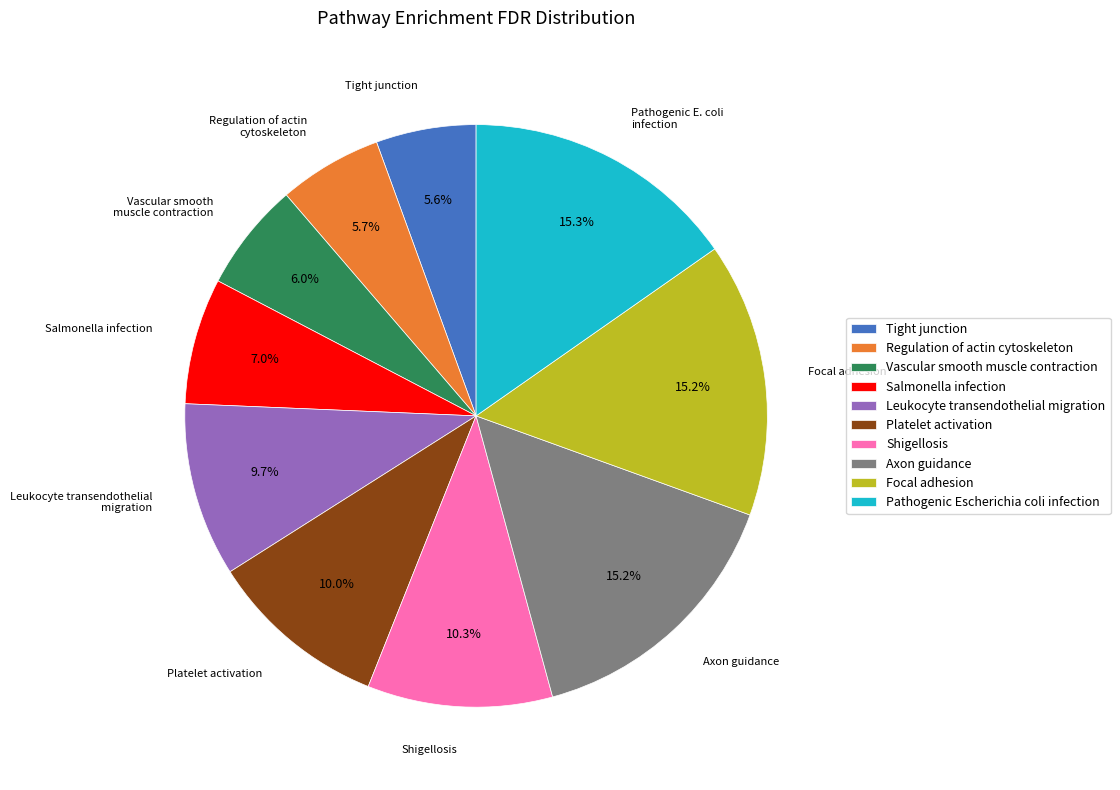

Combined, do Regulation of actin cytoskeleton and Leukocyte transendothelial migration account for over 50%?

No